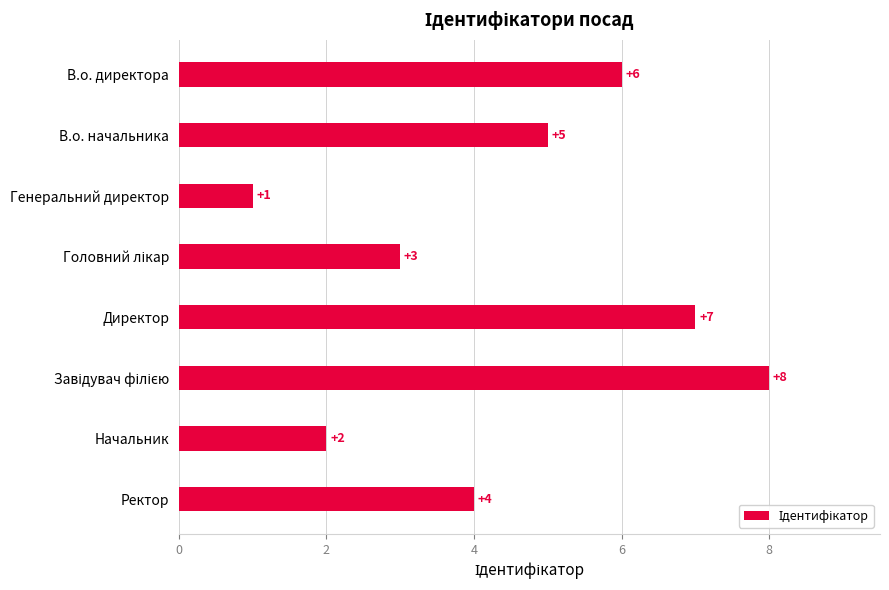

Count the number of data series in this chart.

1